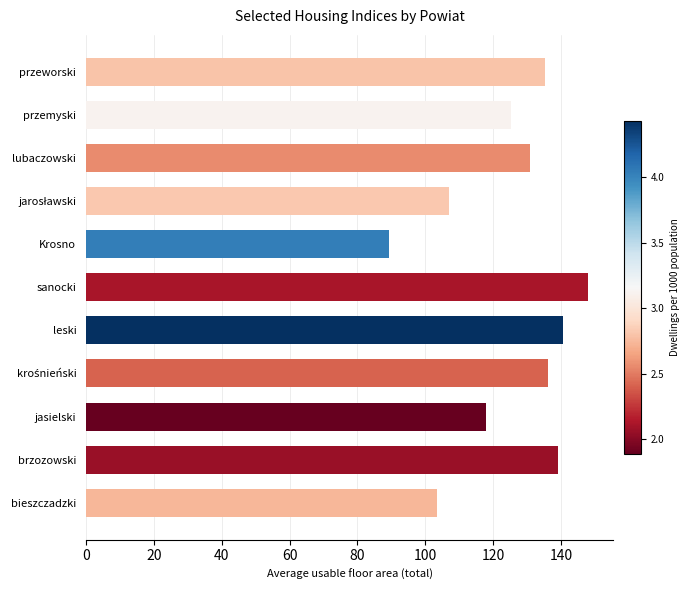

What is the difference between the maximum and minimum values?

58.6